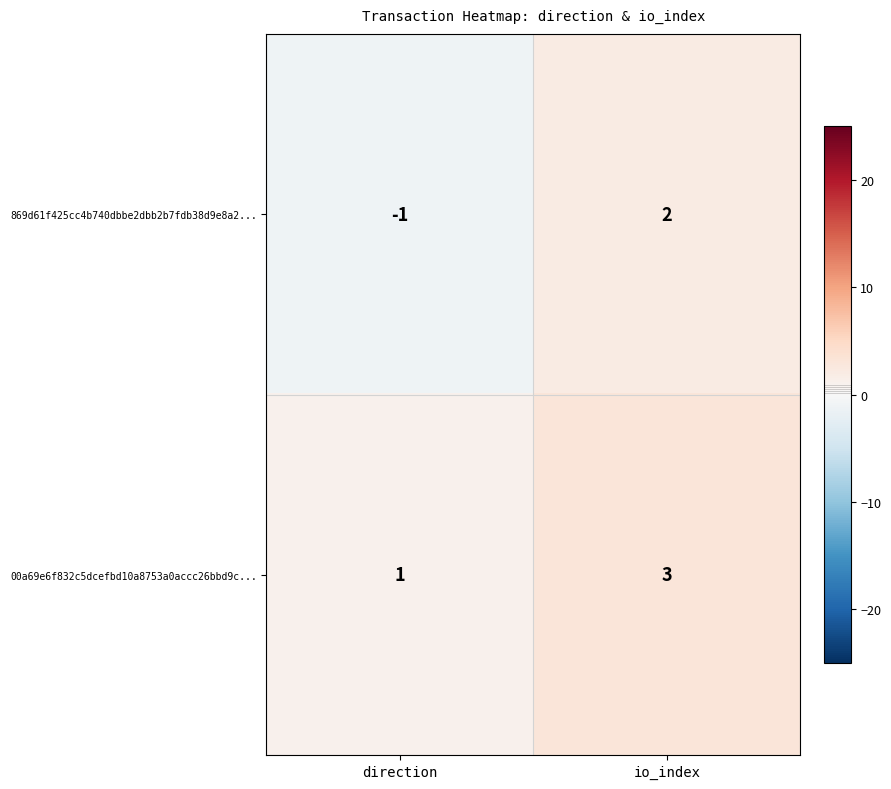

Where is 00a69e6f832c5dcefbd10a8753a0accc26bbd9c... nearest to the value 2?

direction